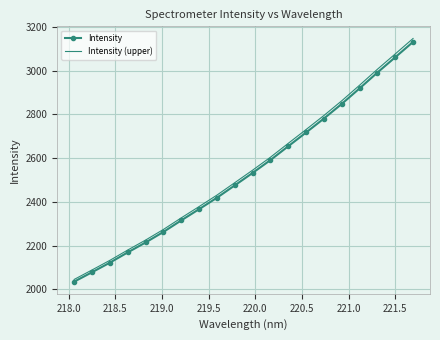

True or false: Intensity (upper) and Intensity cross at least once.

False